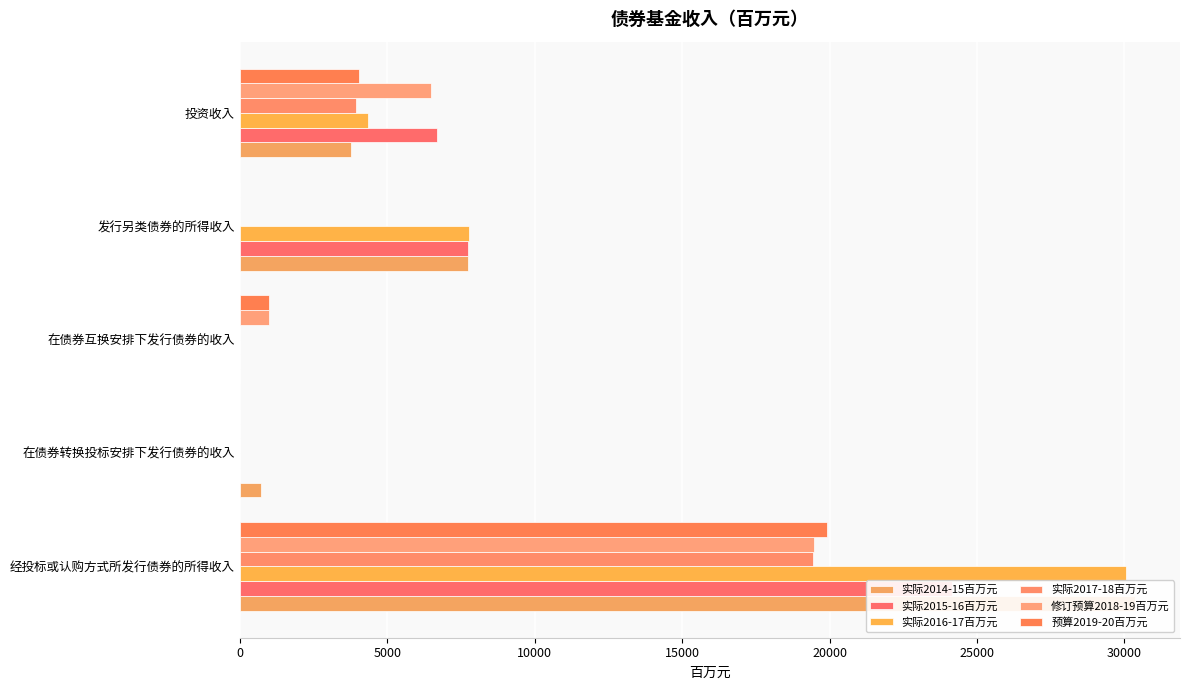

Reading right to left, transcribe all the data shown in this chart.

实际2014-15百万元: 3778	7751	0	719	30364
实际2015-16百万元: 6688	7753	0	0	24156
实际2016-17百万元: 4333	7760	0	0	30040
实际2017-18百万元: 3948	0	0	0	19429
修订预算2018-19百万元: 6465	0	1000	0	19486
预算2019-20百万元: 4056	0	1000	0	19900